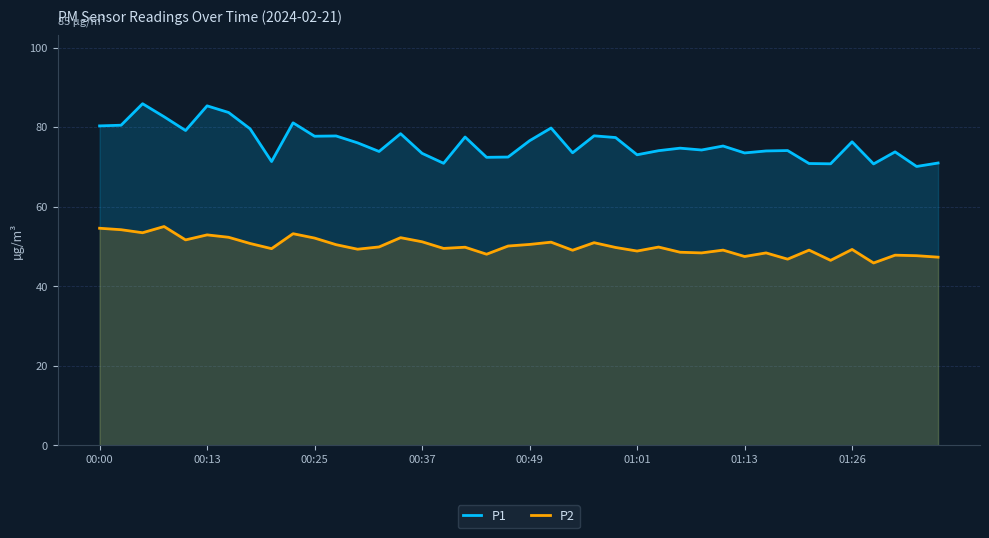

What is the difference between the maximum and minimum values in the P2 series?

9.2